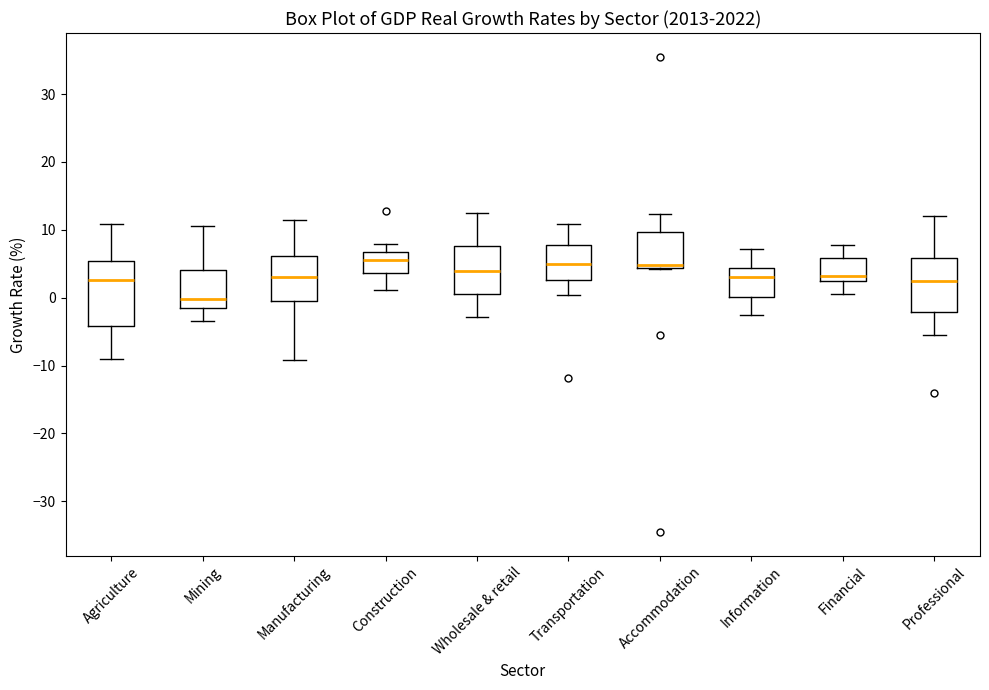

Comparing the boxes themselves (not the whiskers), which one is the tallest?

Agriculture